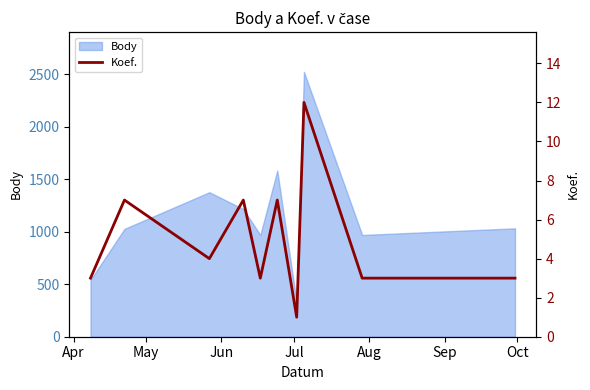

What is the maximum value for Body?

2522